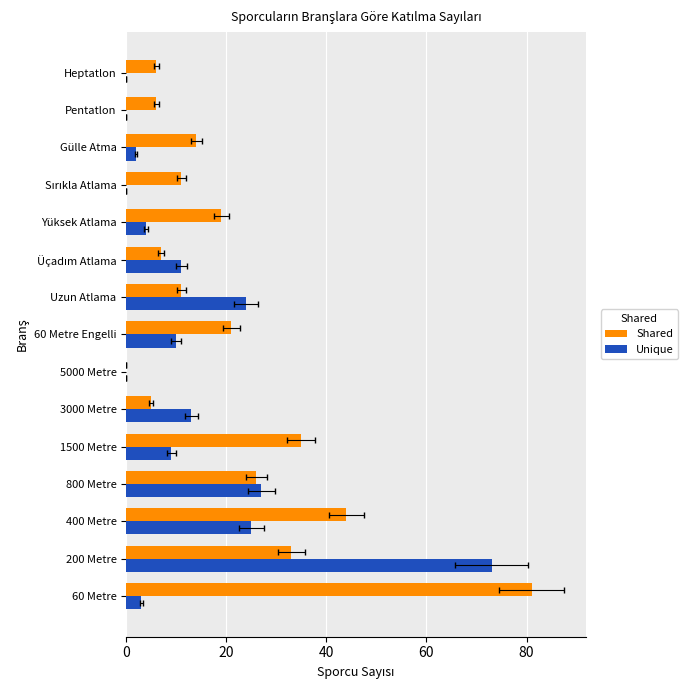

What position from the right is Gülle Atma?

3